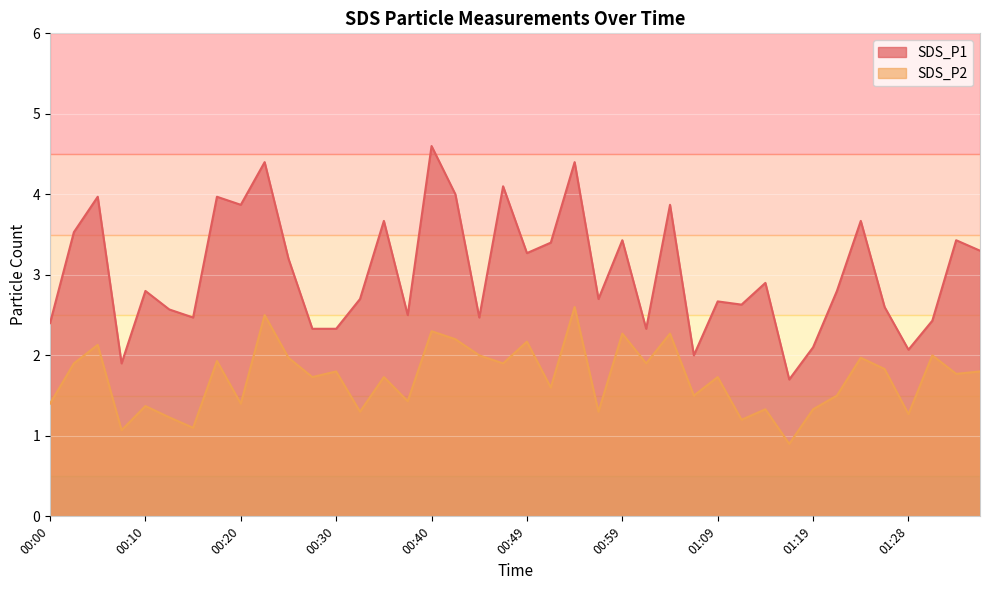

At which category is the sum across all series the highest?

00:54